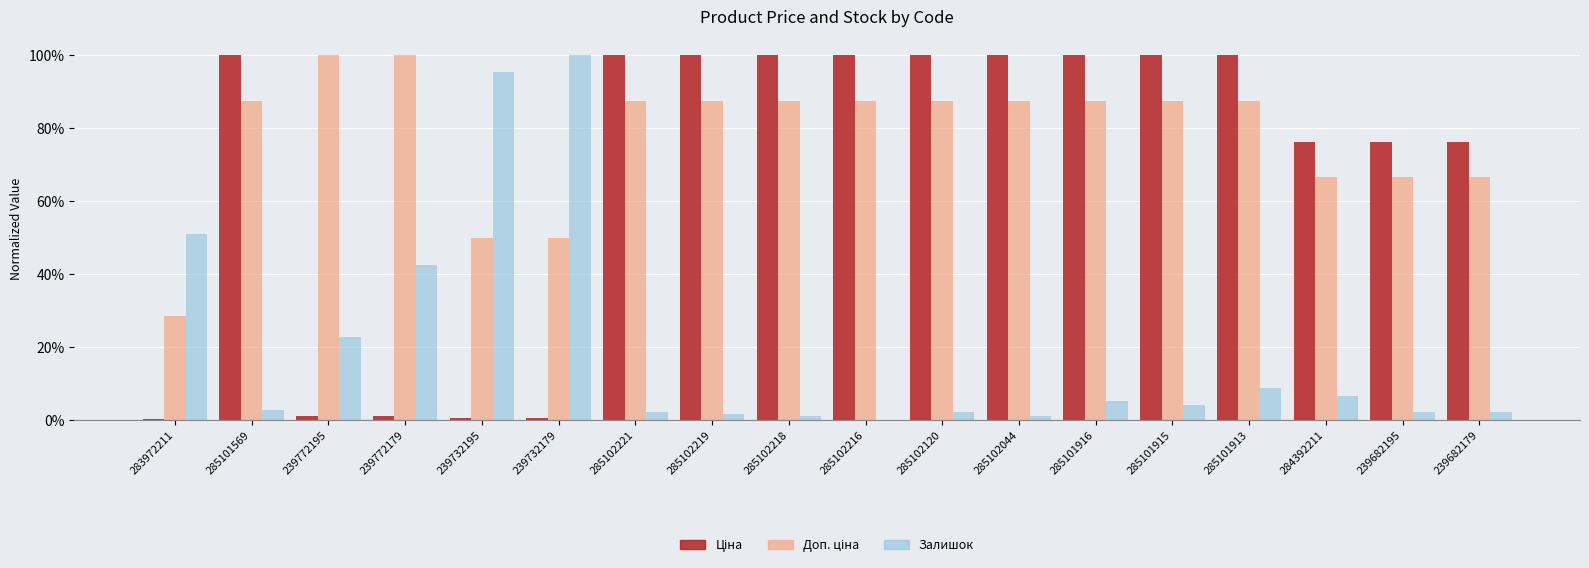

What are all the series names shown in the legend?

Ціна, Доп. ціна, Залишок